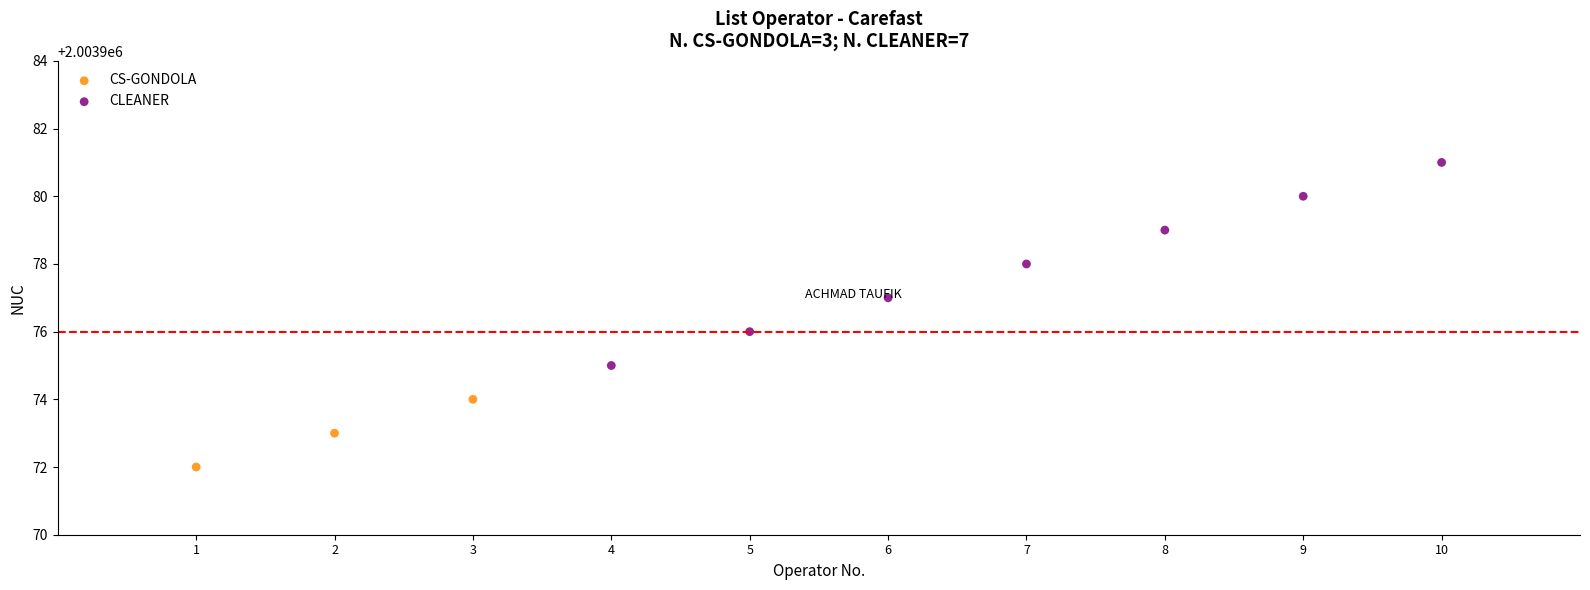

Which series has the largest Y range (max minus min)?

CLEANER